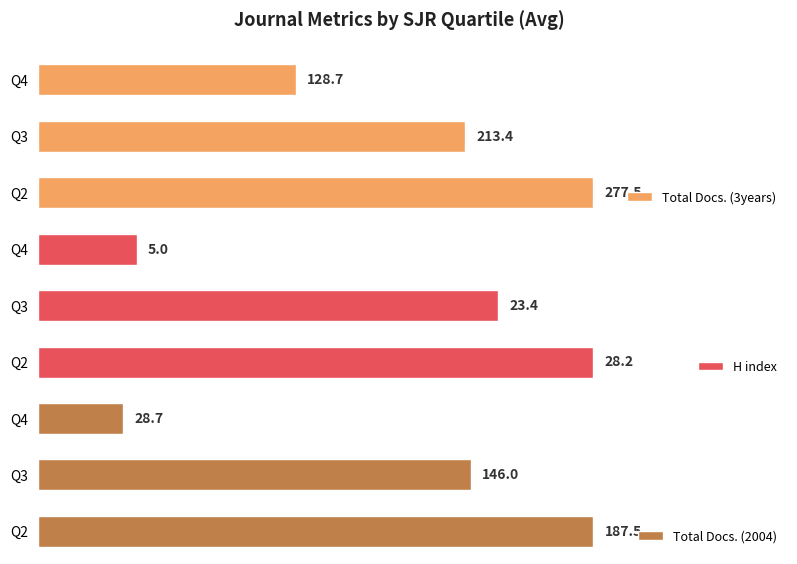

Which category has the lowest value in the Total Docs. (3years) series?

Q4